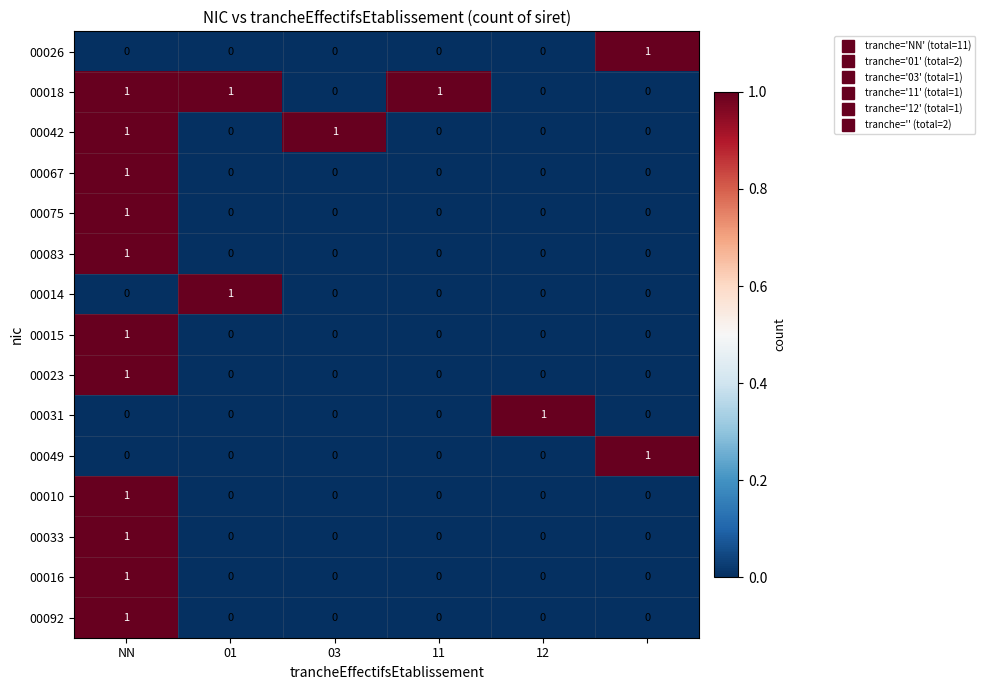

At how many categories does at least one series exceed 0?

6